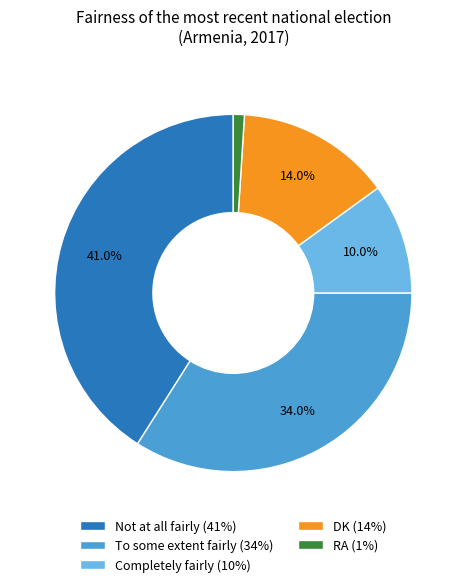

Is there any slice that represents more than half of the pie?

No